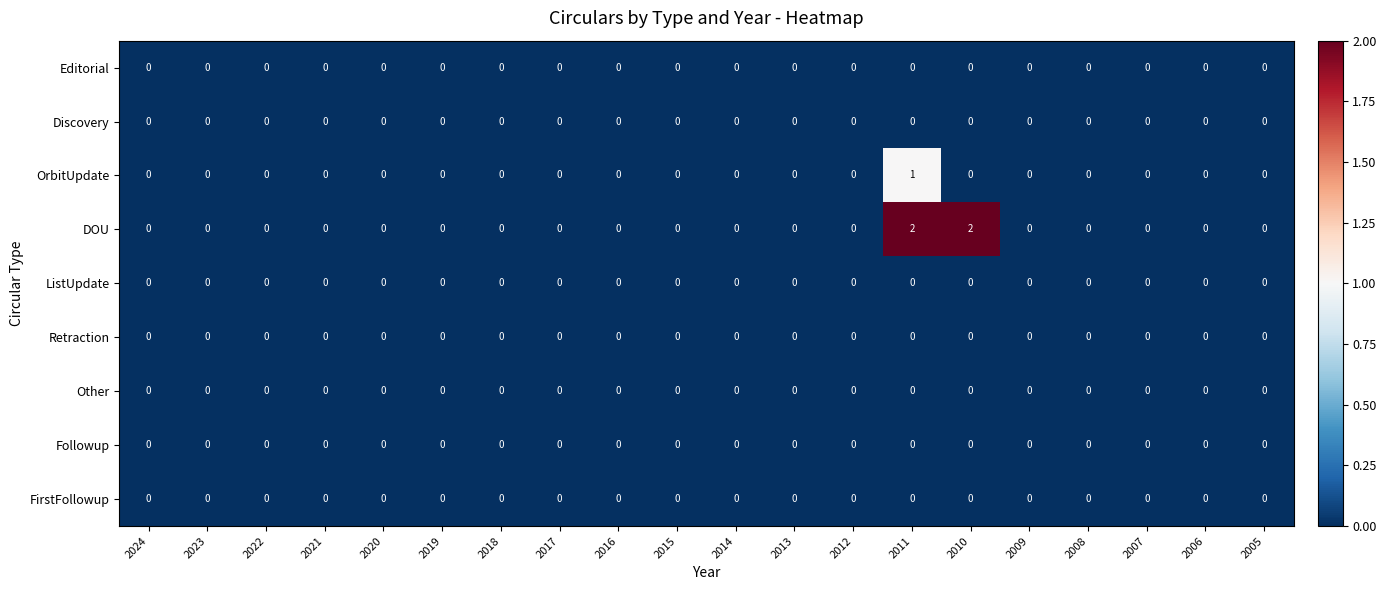

Which series has the largest total across all categories?

DOU